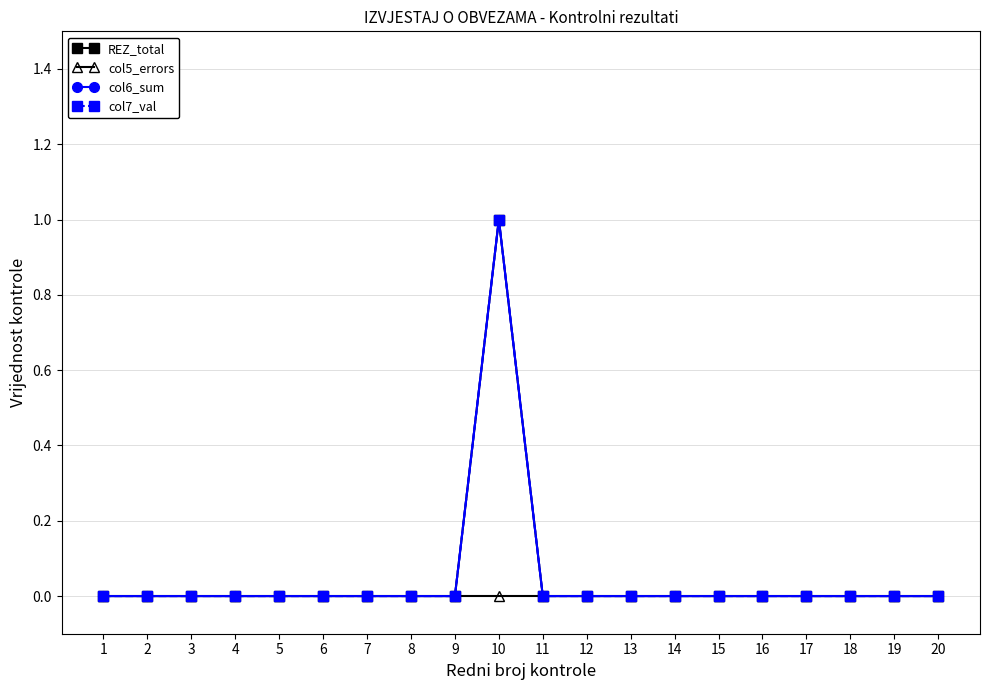

True or false: col5_errors and REZ_total cross at least once.

False